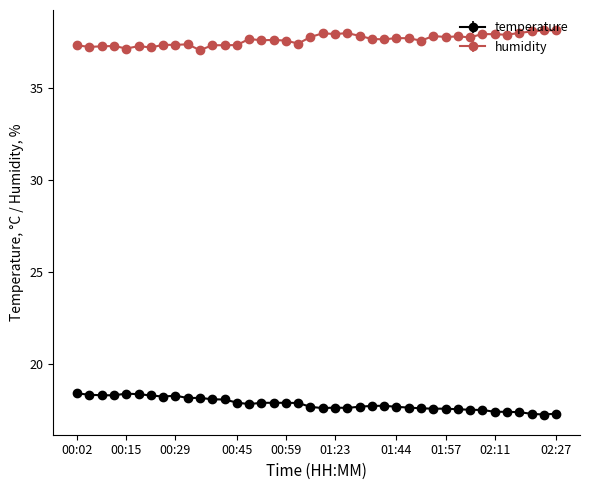

True or false: humidity and temperature intersect in this chart.

False